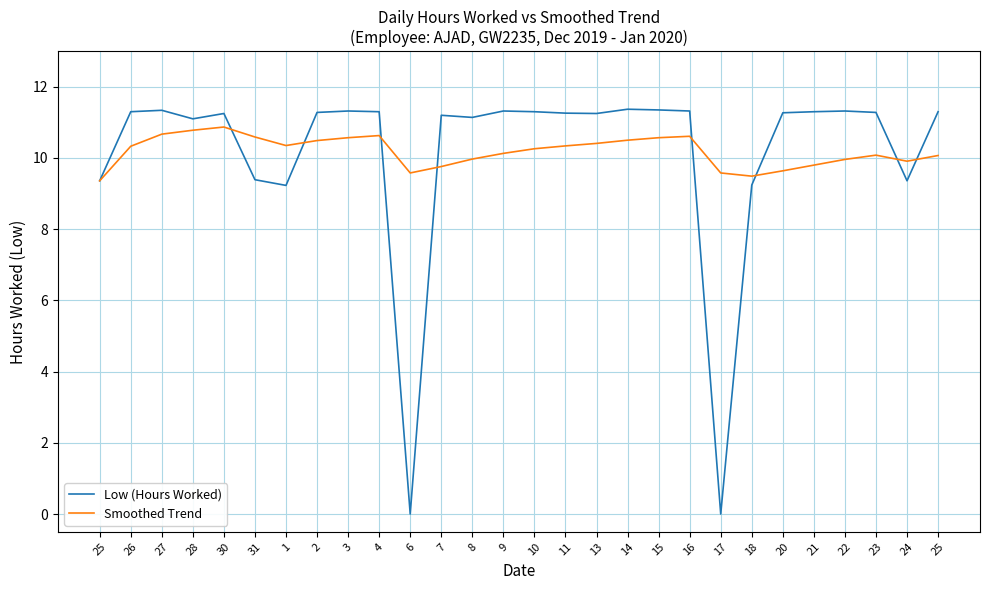

Does the chart display data point markers on the line(s)?

No